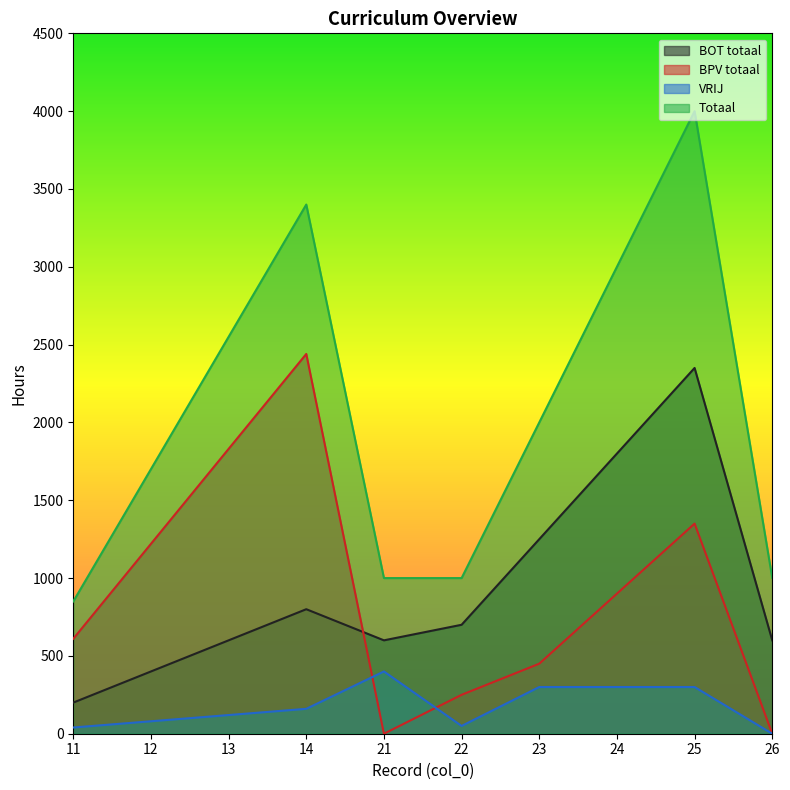

How many interior local valleys does the BPV totaal series have?

1